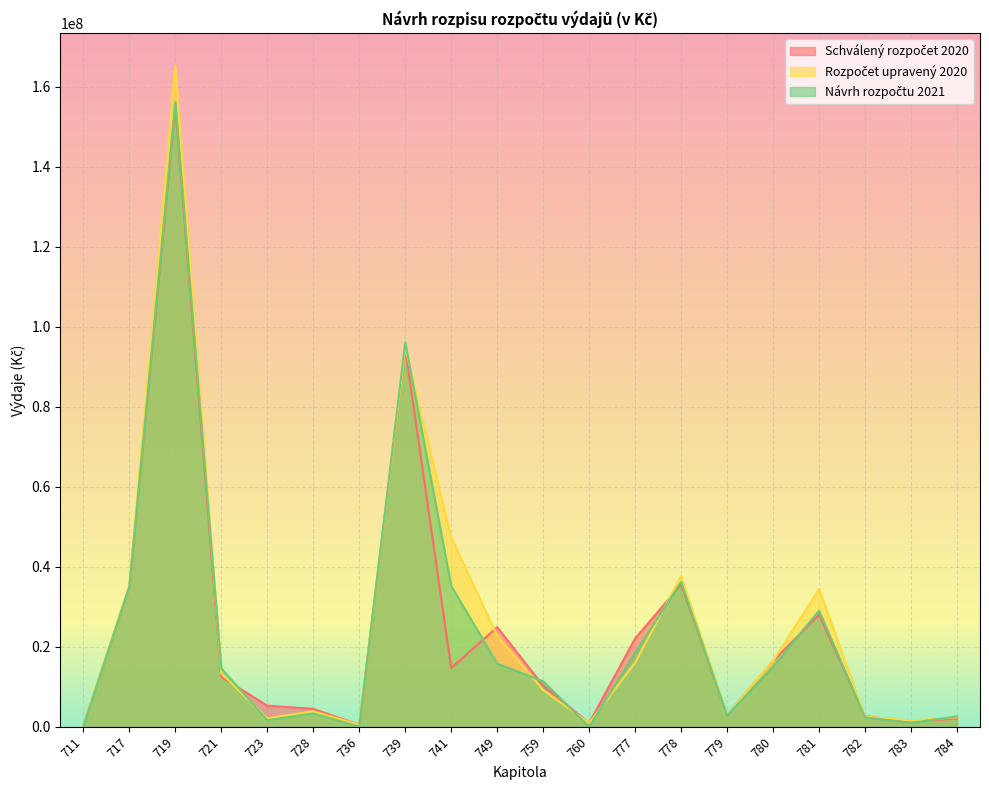

What is the sum of all Rozpočet upravený 2020 values?

509737335.4